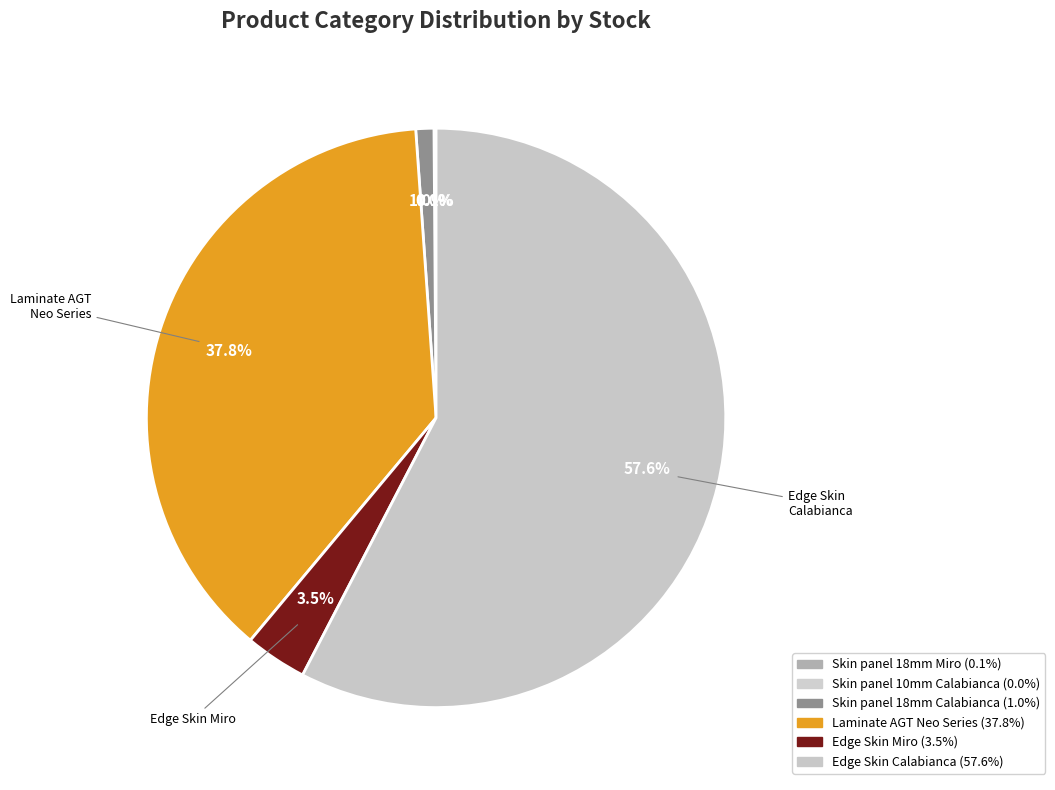

Which category has the biggest portion of the pie?

Edge Skin Calabianca